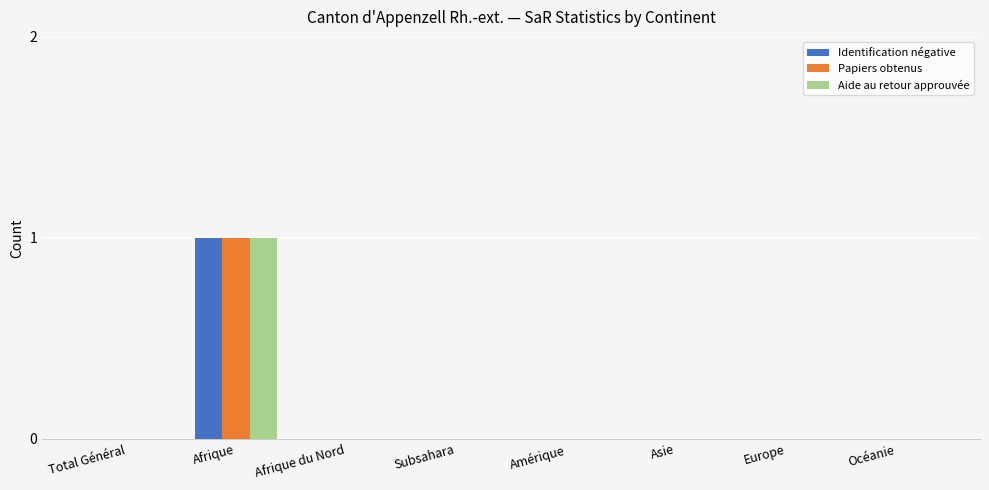

True or false: Identification négative has a value of 1 at Afrique.

True